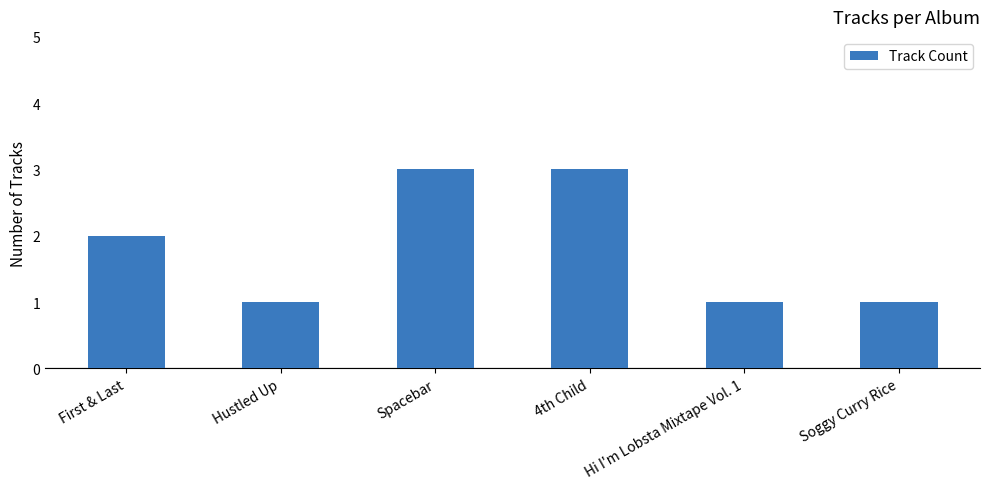

What is the greatest value displayed?

3